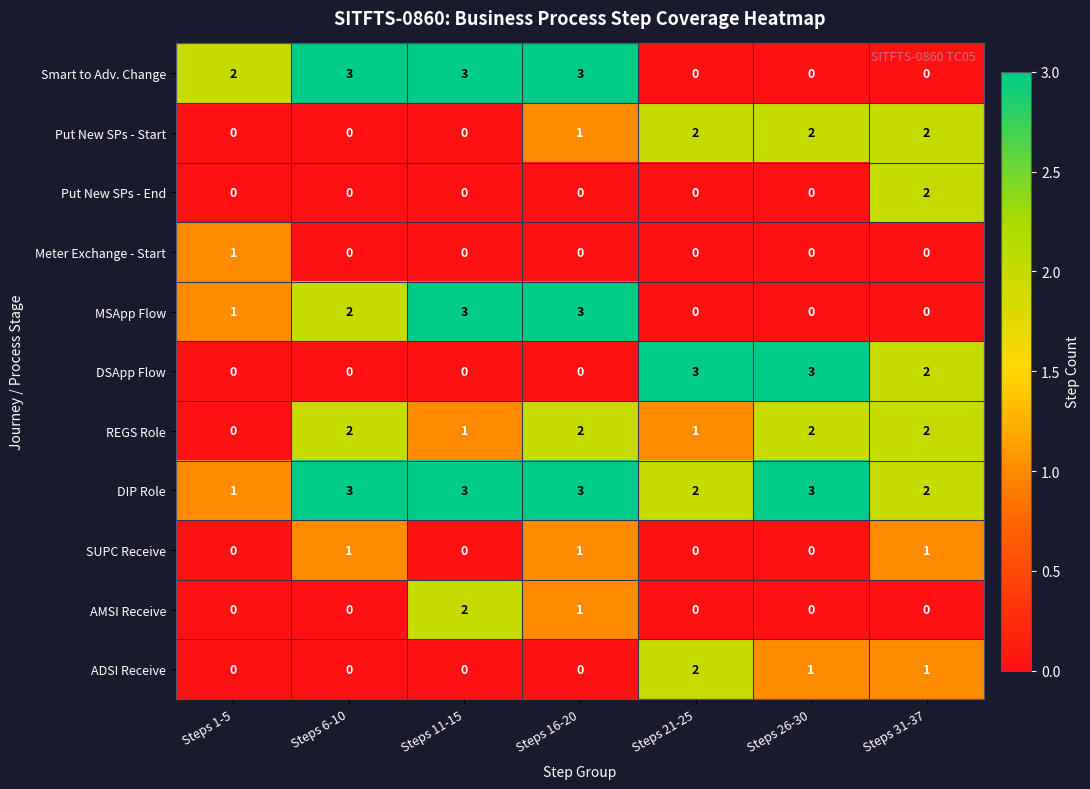

What is the difference between the highest and lowest values at Steps 21-25?

3